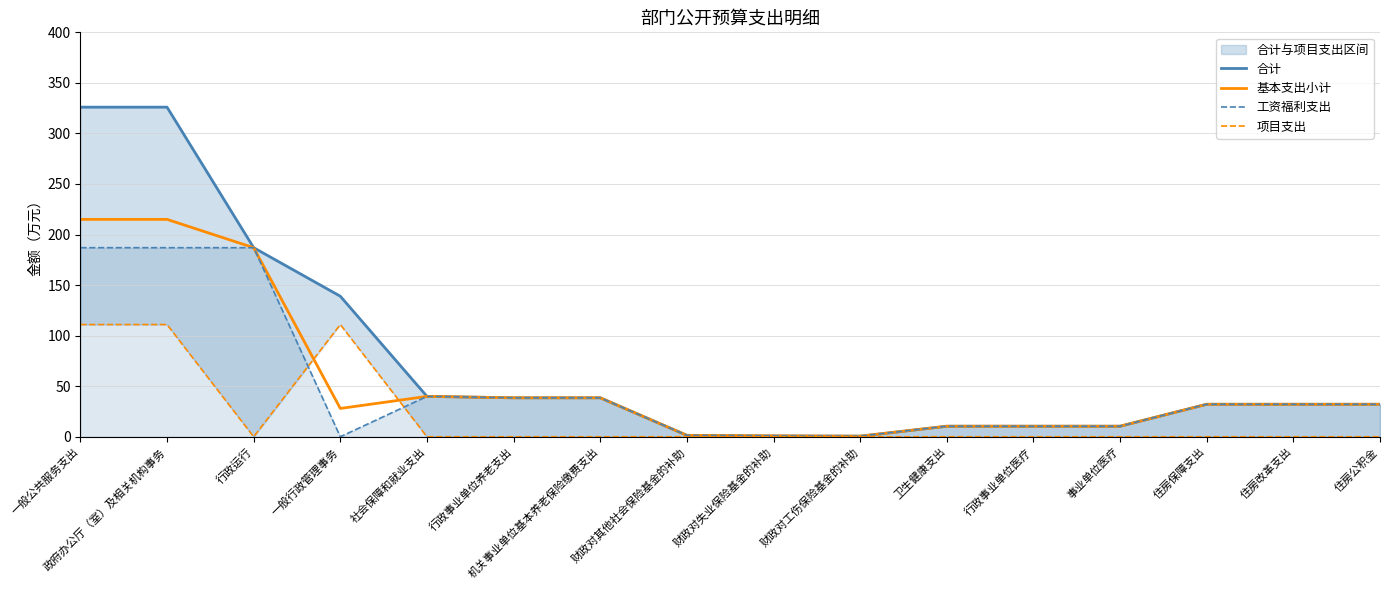

What value does the 基本支出小计 series have at 行政运行?

187.0